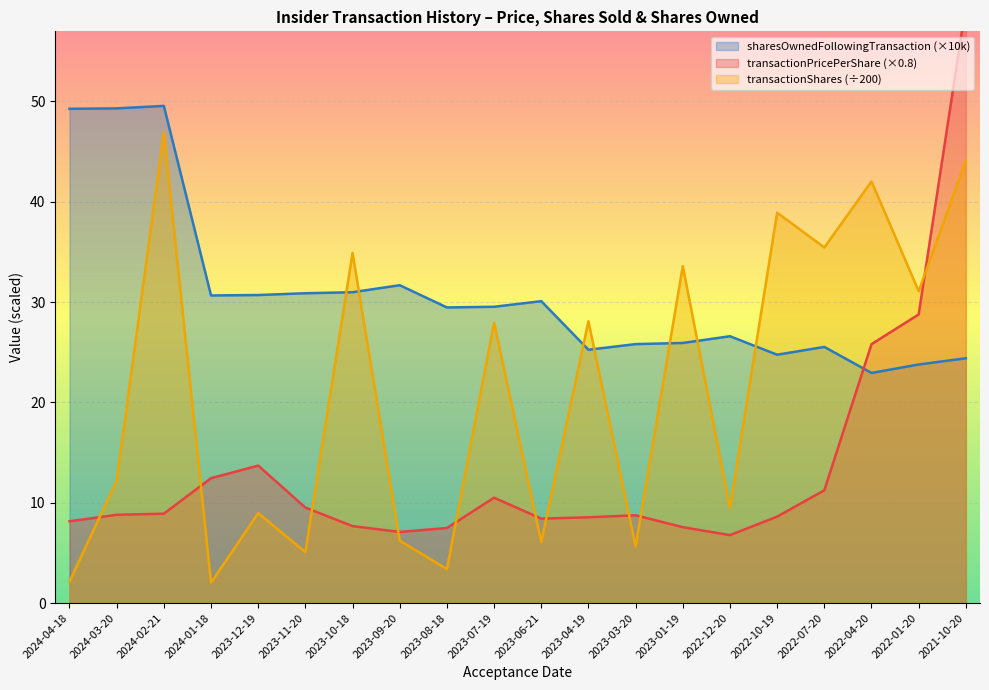

What is the label of the 13th point from the right?

2023-09-20